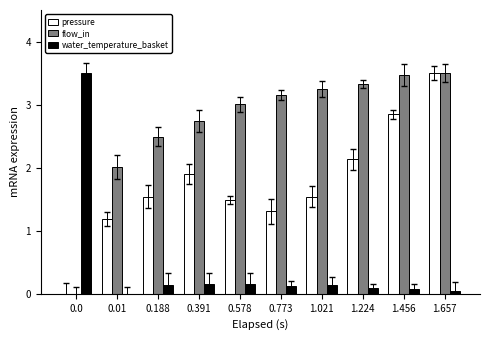

What is the maximum value for flow_in?

3.5